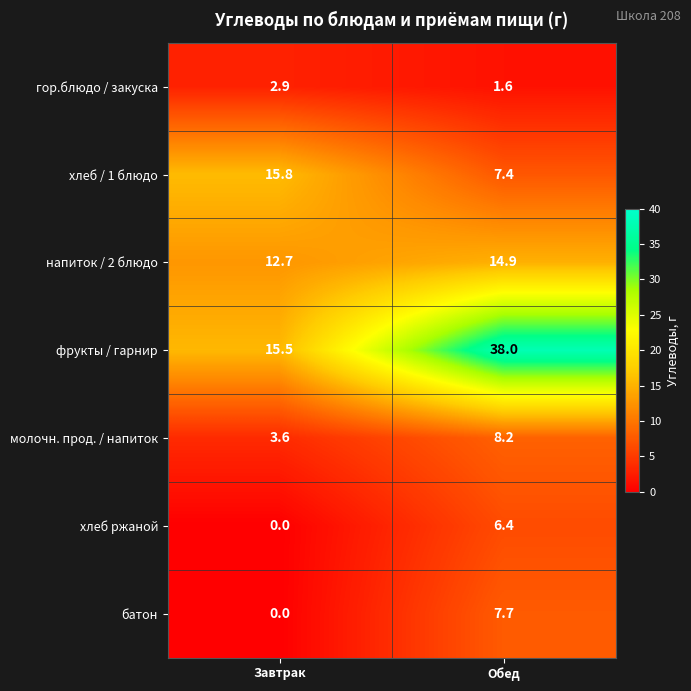

Is it true that фрукты / гарнир equals 22.1 at Завтрак?

False